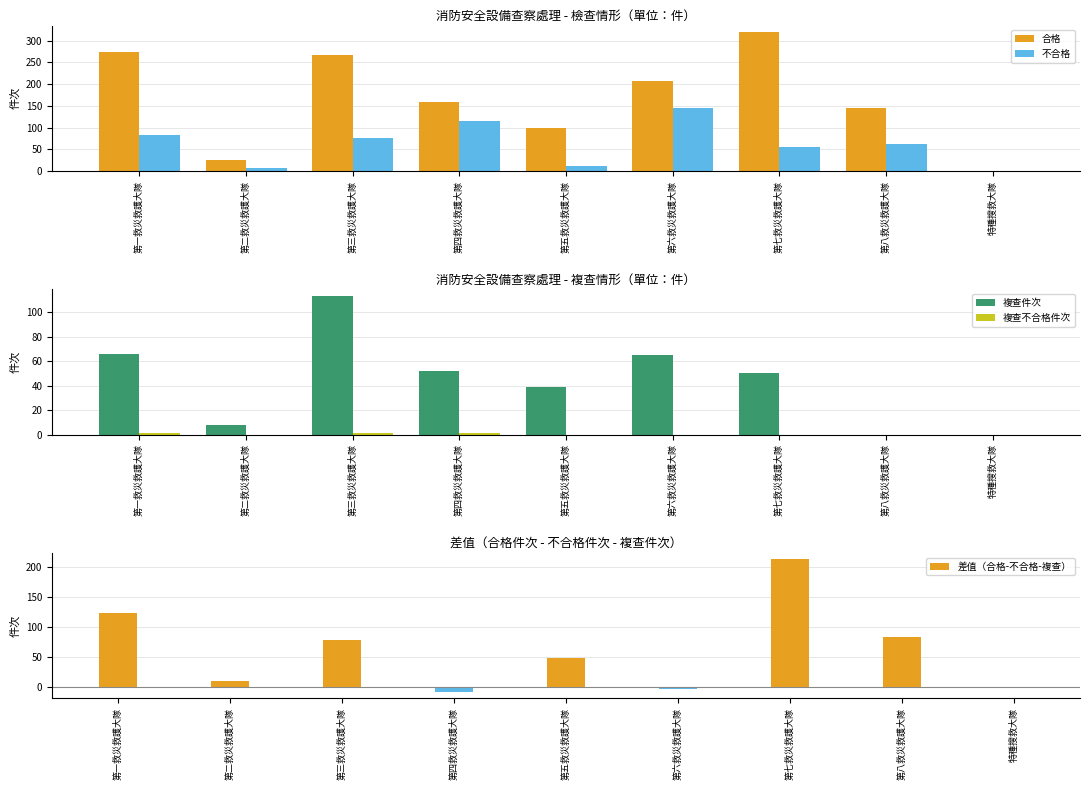

What is the total value across all series at 第四救災救護大隊?

319